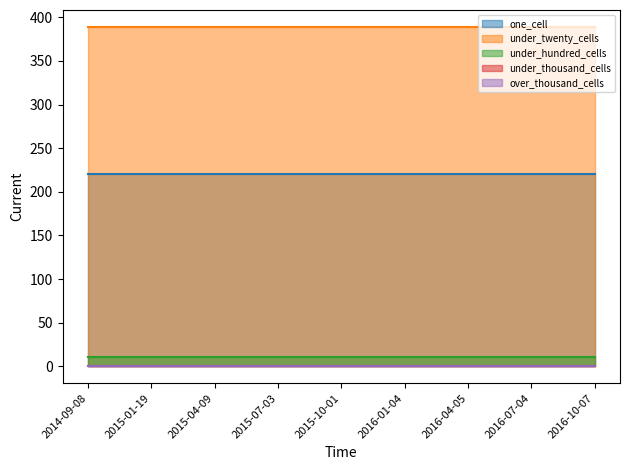

Which category has the highest value across all series?

2014-09-08